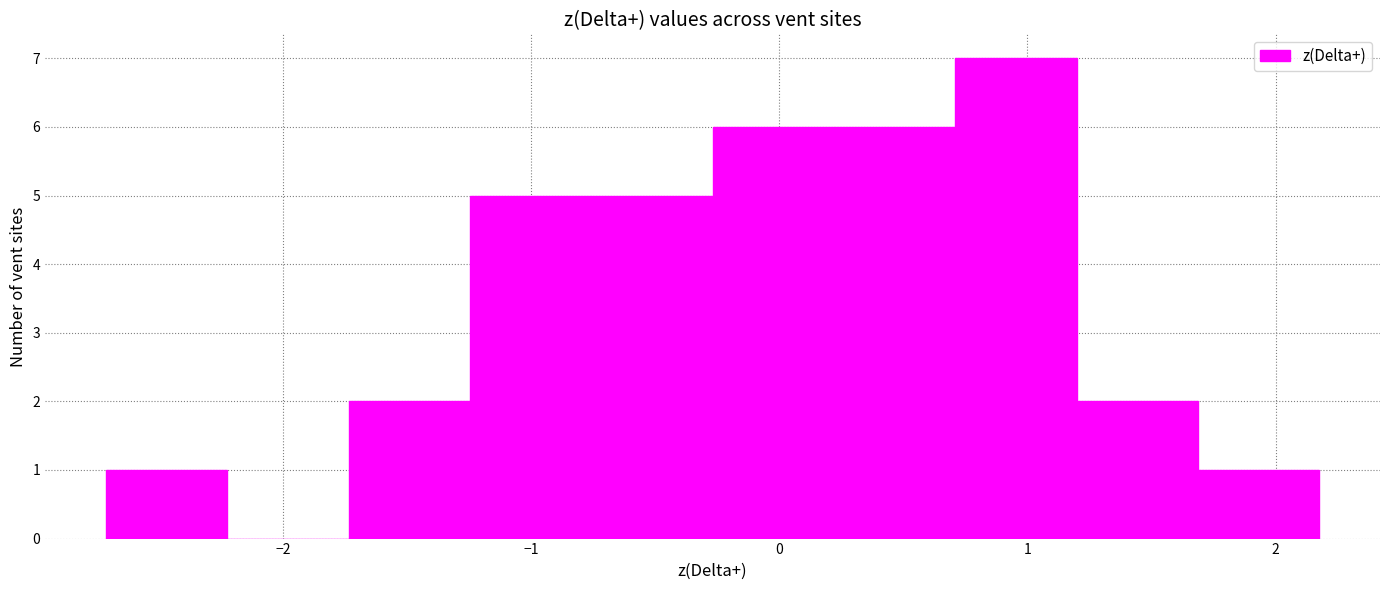

Reading left to right, list every bar in this chart as the range it spans on the x-axis followed by its height. Neither the bar edges nor the heights are printed on the chart, so give them approximately, as read against the axes.

-2.7 to -2.2: 1
-2.2 to -1.7: 0
-1.7 to -1.2: 2
-1.2 to -0.8: 5
-0.8 to -0.3: 5
-0.3 to 0.2: 6
0.2 to 0.7: 6
0.7 to 1.2: 7
1.2 to 1.7: 2
1.7 to 2.2: 1